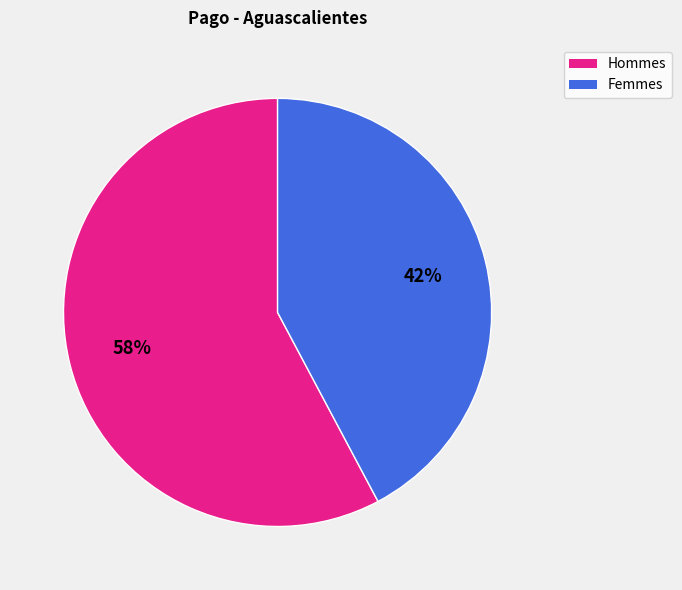

Is there any slice that represents more than half of the pie?

Yes